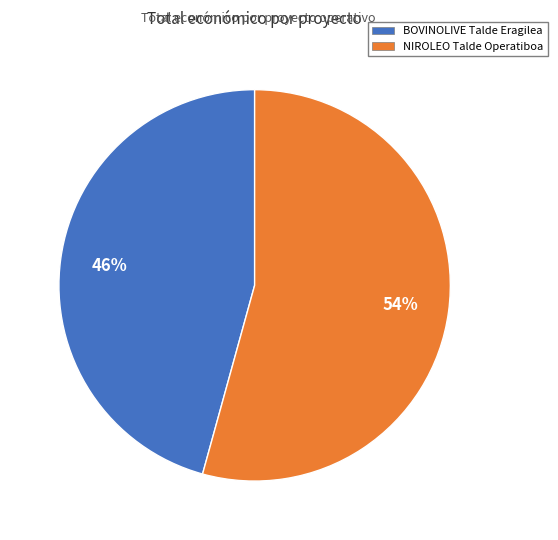

What is the smallest slice in the pie chart?

BOVINOLIVE Talde Eragilea